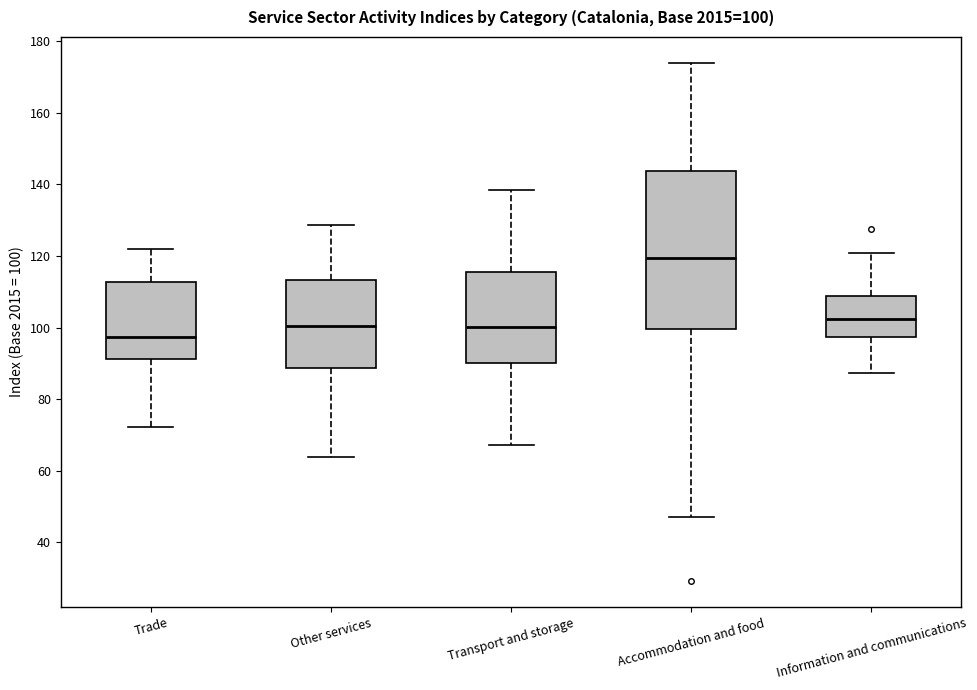

Which box has the lowest median line?

Trade